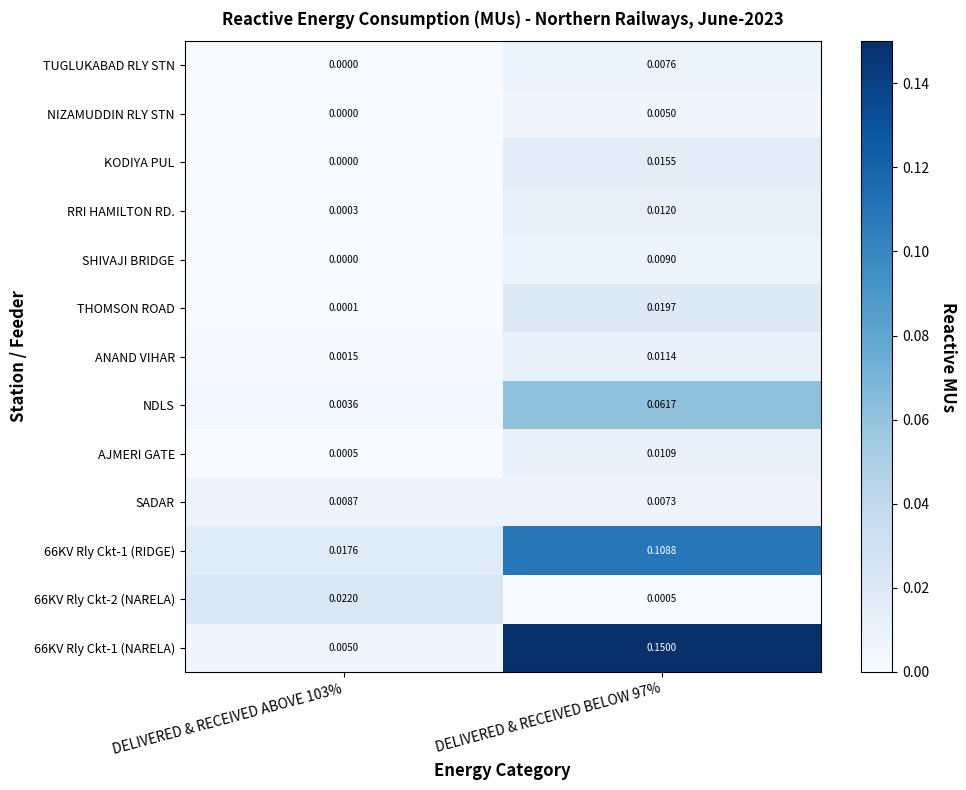

How many data points does each series have?

2